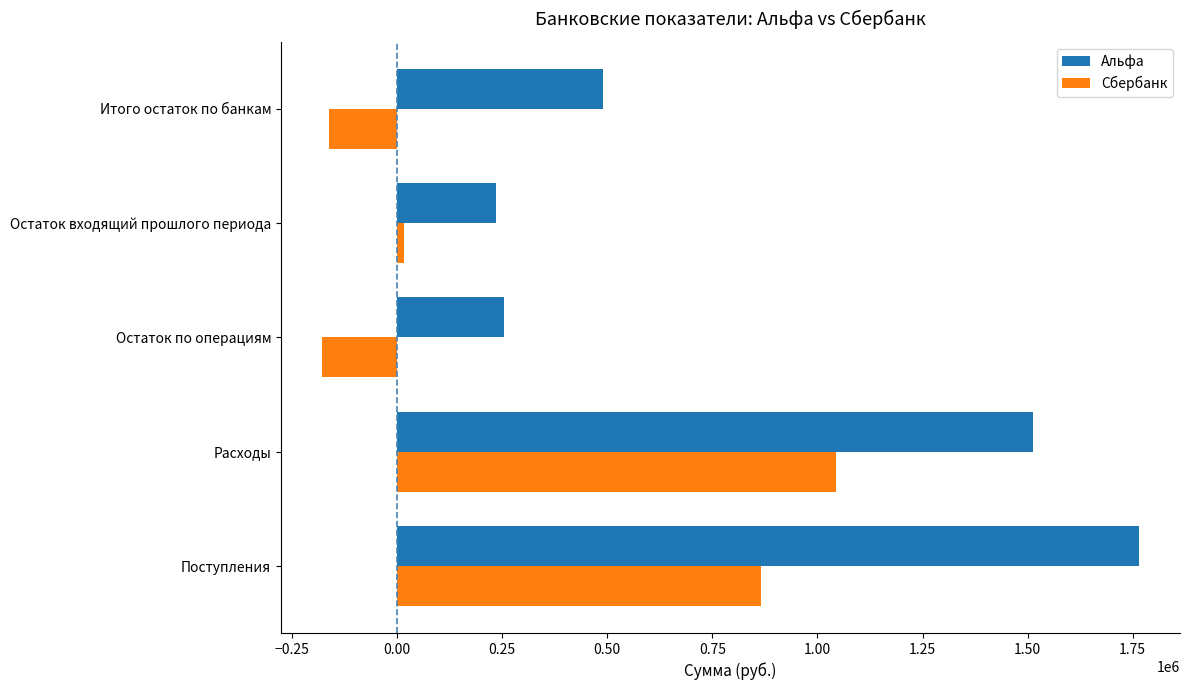

How many values in the Альфа series exceed 488775?

3